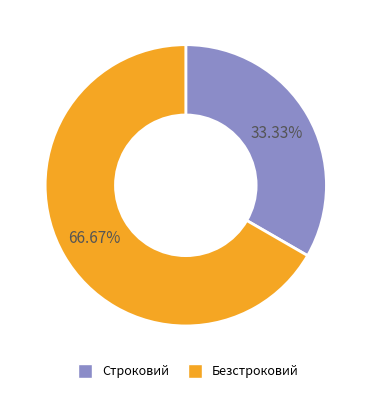

The Безстроковий slice represents 61% of the pie. True or false?

False